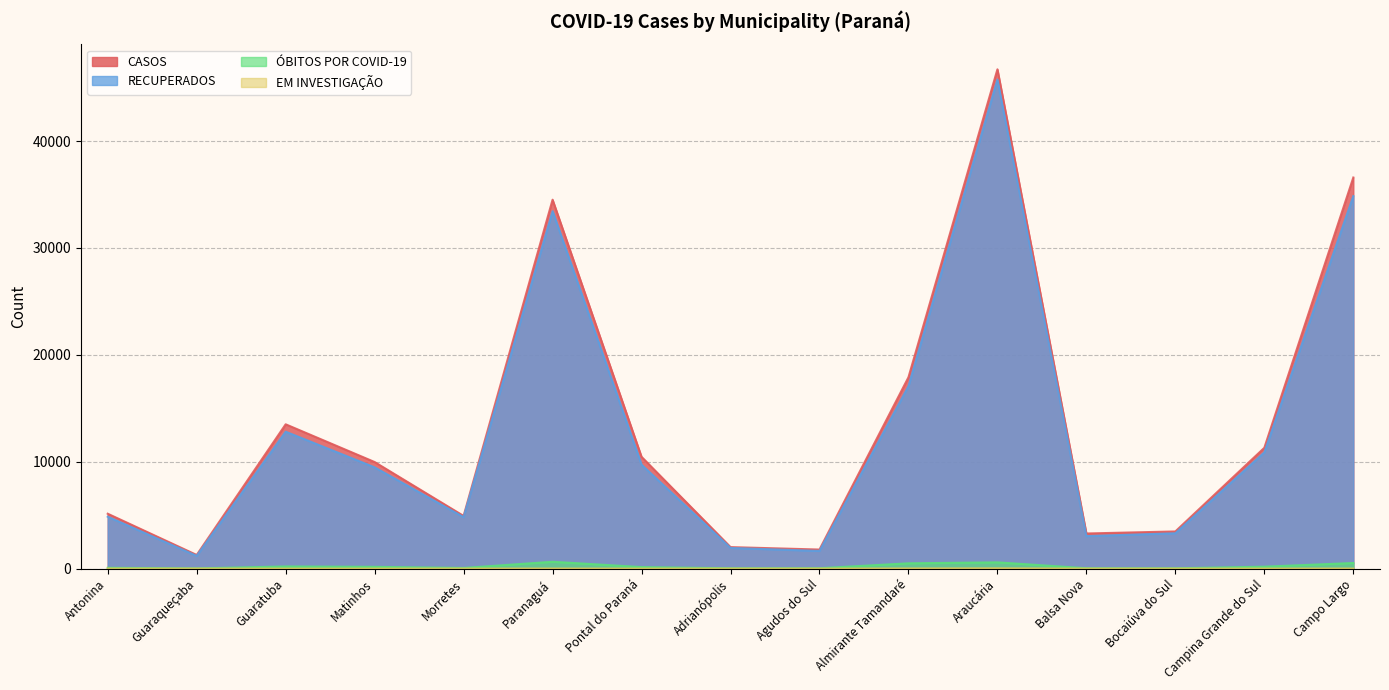

What are all the series names shown in the legend?

CASOS, RECUPERADOS, ÓBITOS POR COVID-19, EM INVESTIGAÇÃO